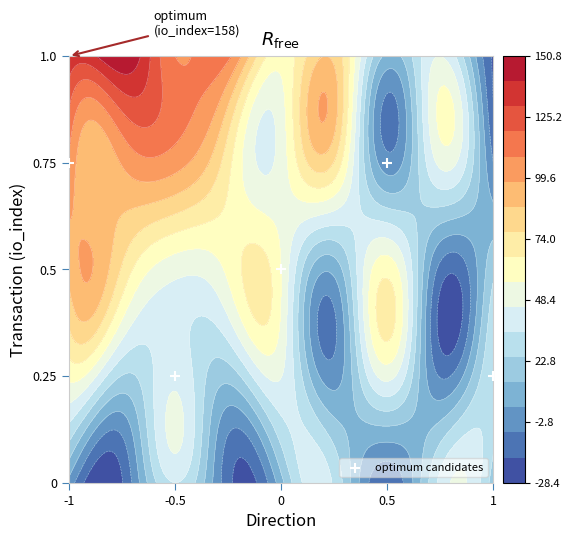

Rank the categories by value from highest to lowest.

0, 1, -0.5, -1, 0.5